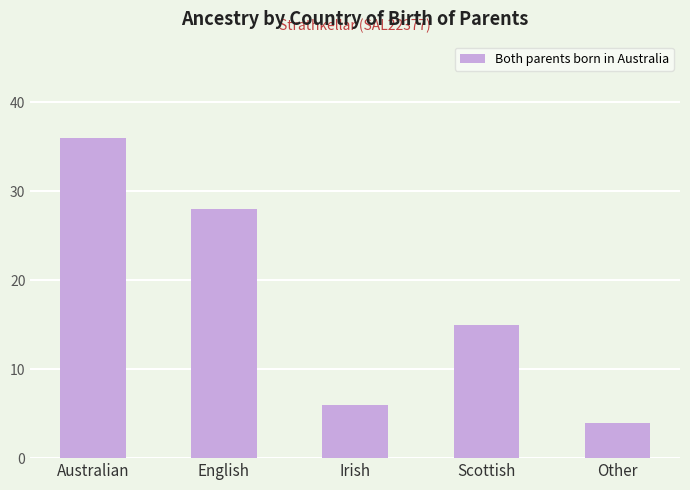

Is it true that the value at Scottish is 6?

False